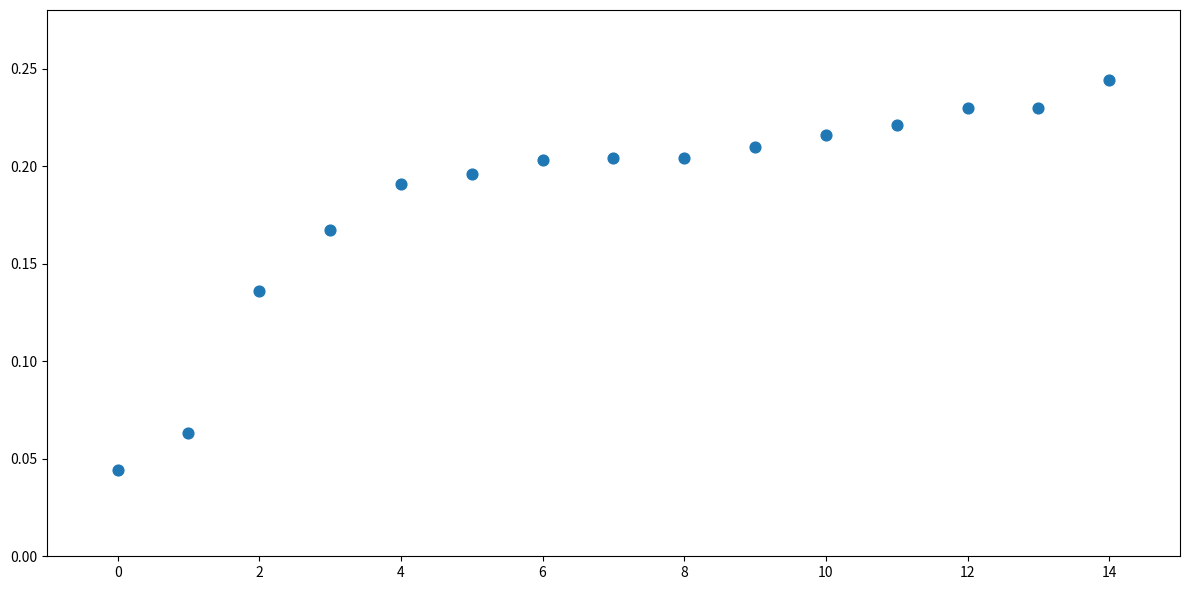

How many points are shown in the scatter plot?

15